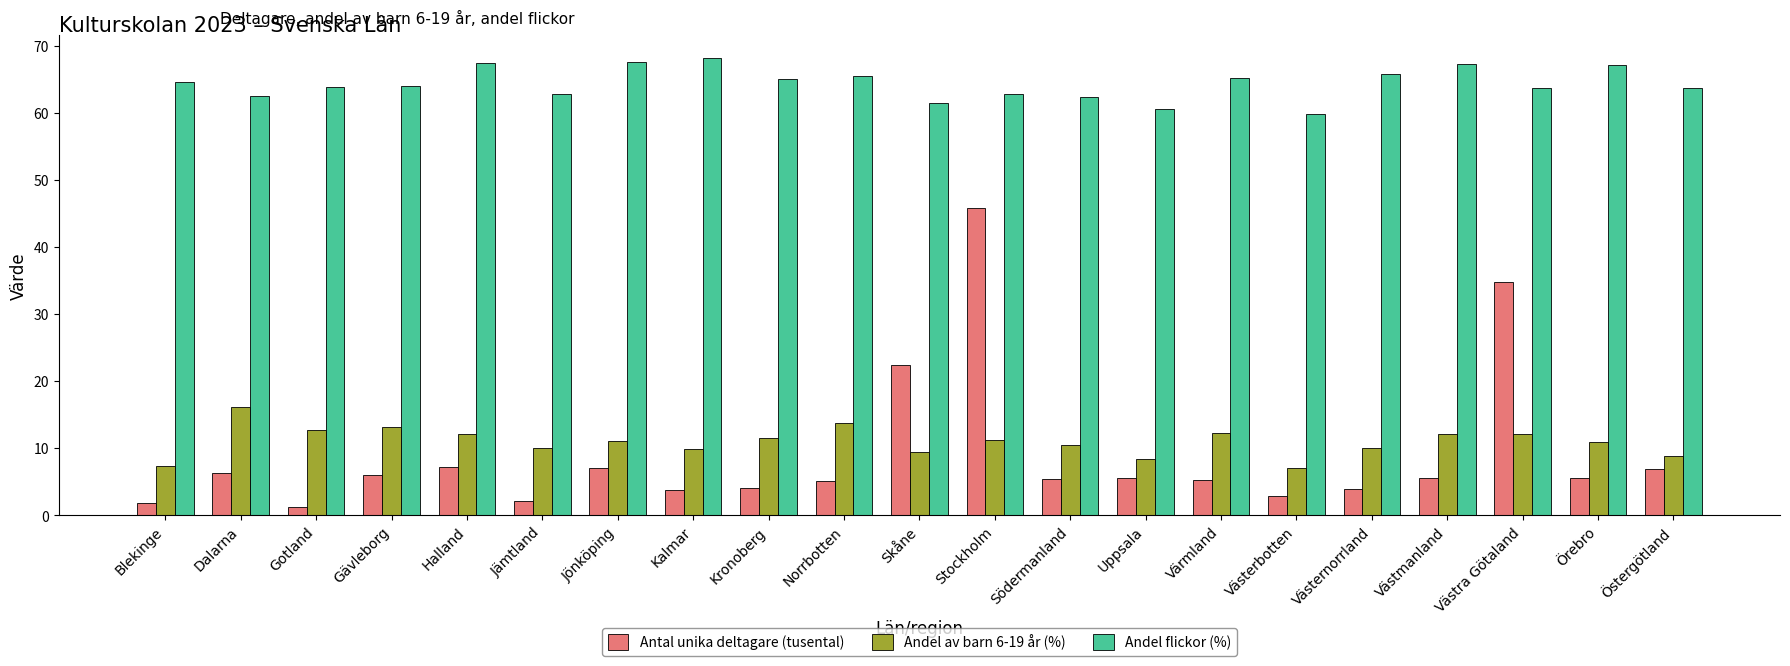

What is the sum of all Andel flickor (%) values?

1352.6